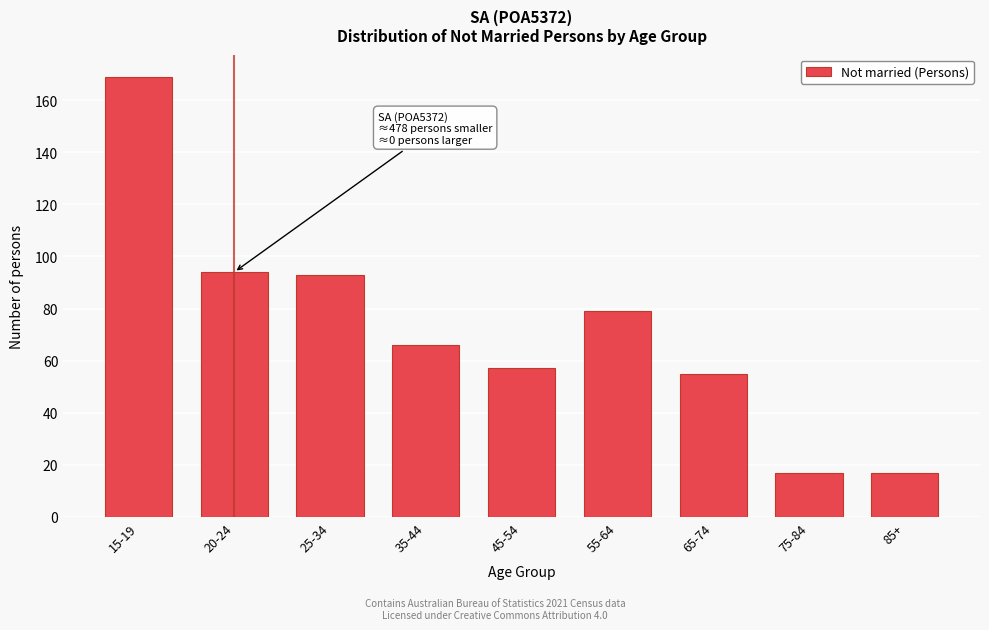

Reading left to right, what are all the values shown in this chart?

169	94	93	66	57	79	55	17	17